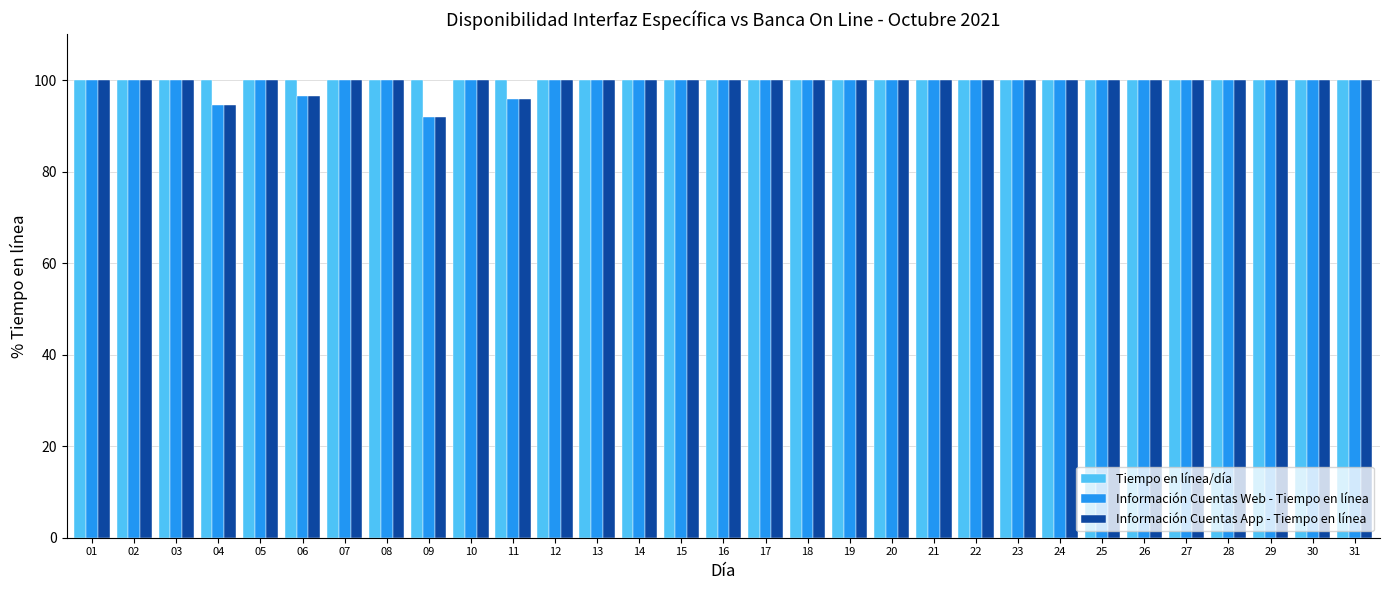

Reading right to left, what are all the values shown in this chart?

Tiempo en línea/día: 31=100.0	30=100.0	29=100.0	28=100.0	27=100.0	26=100.0	25=100.0	24=100.0	23=100.0	22=100.0	21=100.0	20=100.0	19=100.0	18=100.0	17=100.0	16=100.0	15=100.0	14=100.0	13=100.0	12=100.0	11=100.0	10=100.0	09=100.0	08=100.0	07=100.0	06=100.0	05=100.0	04=100.0	03=100.0	02=100.0	01=100.0
Información Cuentas Web - Tiempo en línea: 31=100.0	30=100.0	29=100.0	28=100.0	27=100.0	26=100.0	25=100.0	24=100.0	23=100.0	22=100.0	21=100.0	20=100.0	19=100.0	18=100.0	17=100.0	16=100.0	15=100.0	14=100.0	13=100.0	12=100.0	11=95.8	10=100.0	09=91.8	08=100.0	07=100.0	06=96.6	05=100.0	04=94.6	03=100.0	02=100.0	01=100.0
Información Cuentas App - Tiempo en línea: 31=100.0	30=100.0	29=100.0	28=100.0	27=100.0	26=100.0	25=100.0	24=100.0	23=100.0	22=100.0	21=100.0	20=100.0	19=100.0	18=100.0	17=100.0	16=100.0	15=100.0	14=100.0	13=100.0	12=100.0	11=95.8	10=100.0	09=91.8	08=100.0	07=100.0	06=96.6	05=100.0	04=94.6	03=100.0	02=100.0	01=100.0